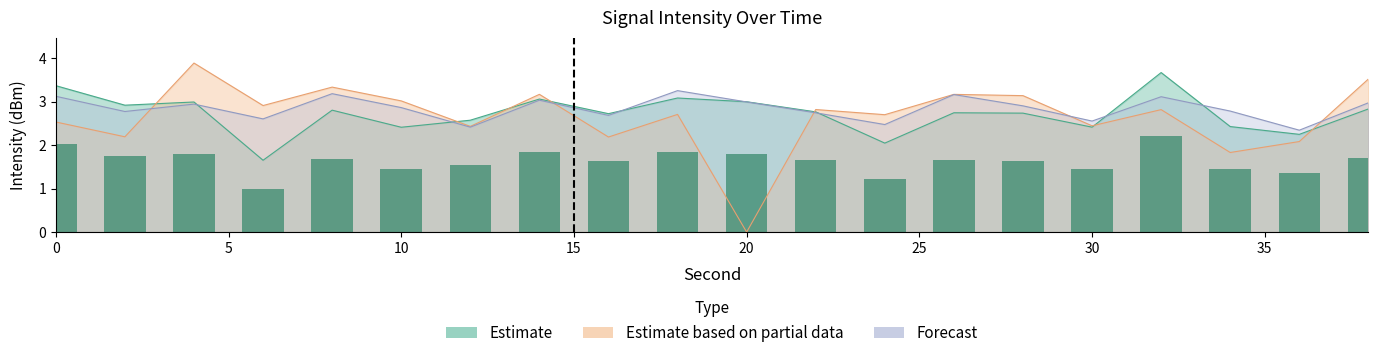

Which series has the widest spread of values?

Estimate based on partial data